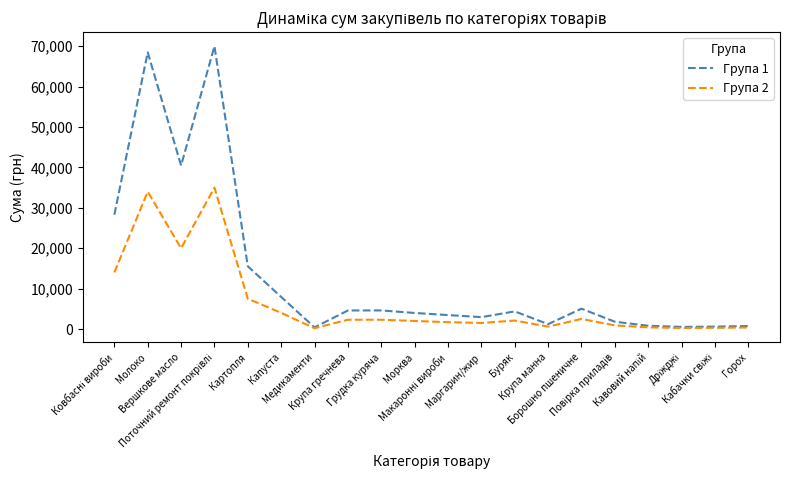

True or false: Група 2 has more than 0 interior local peaks.

True